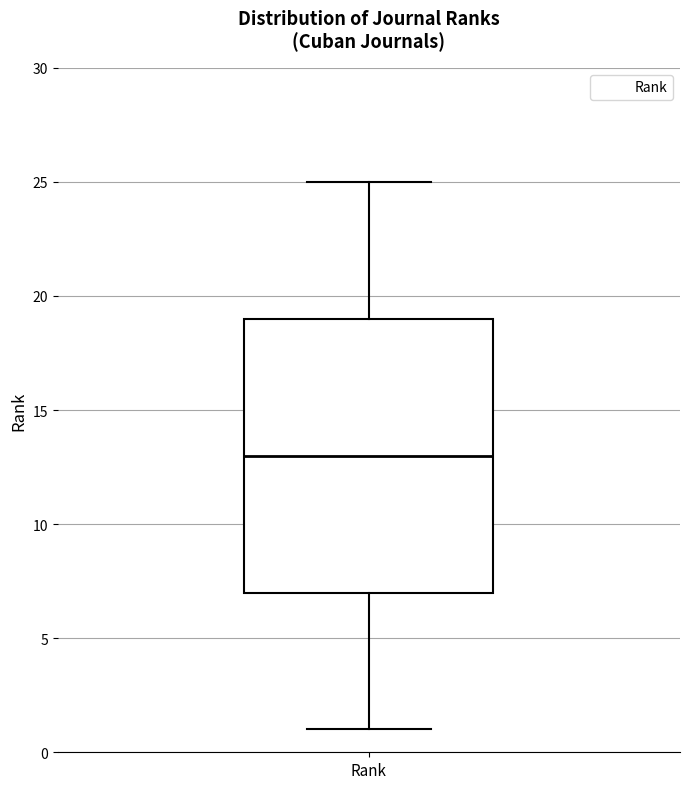

Transcribe this box plot: give where the median line is, the range the box spans, and where the two whiskers end, as read against the y-axis. The values are not printed on the chart, so give them approximately, as read against the axis.

median 13, box 7 to 19, whiskers 1 to 25